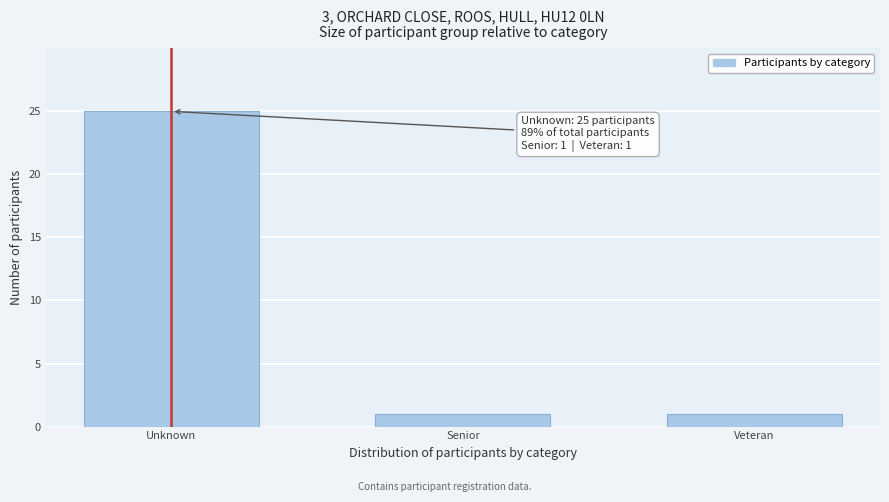

Reading left to right, transcribe all the data shown in this chart.

Unknown=25	Senior=1	Veteran=1